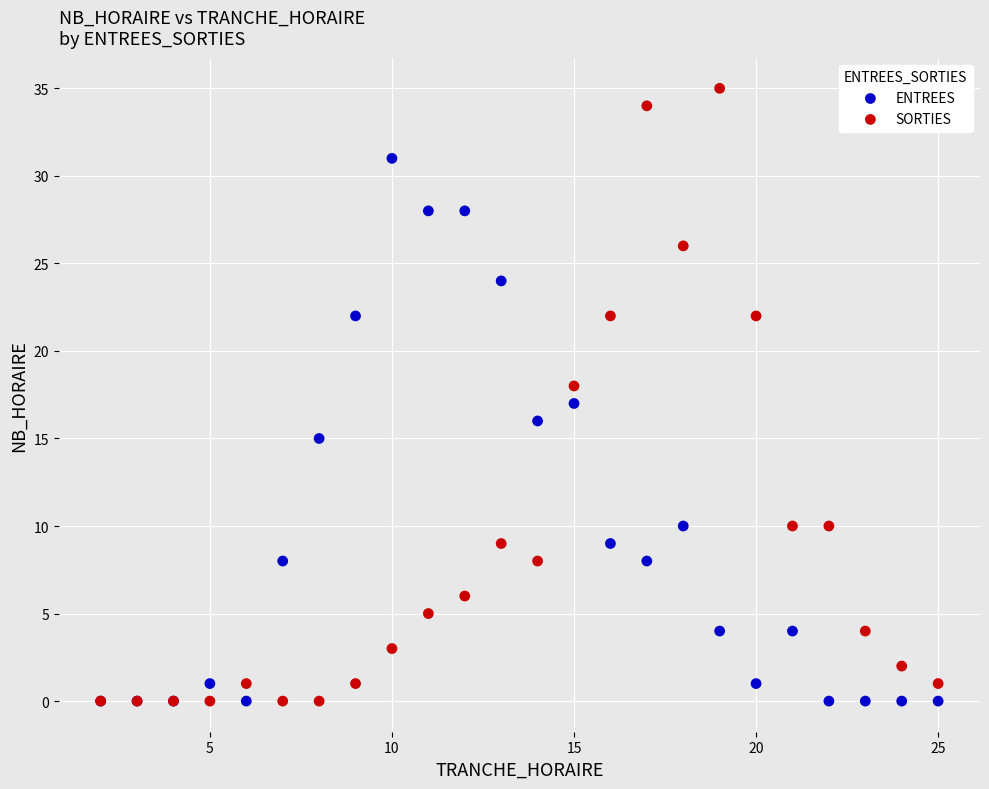

What are all the series names shown in the legend?

ENTREES, SORTIES